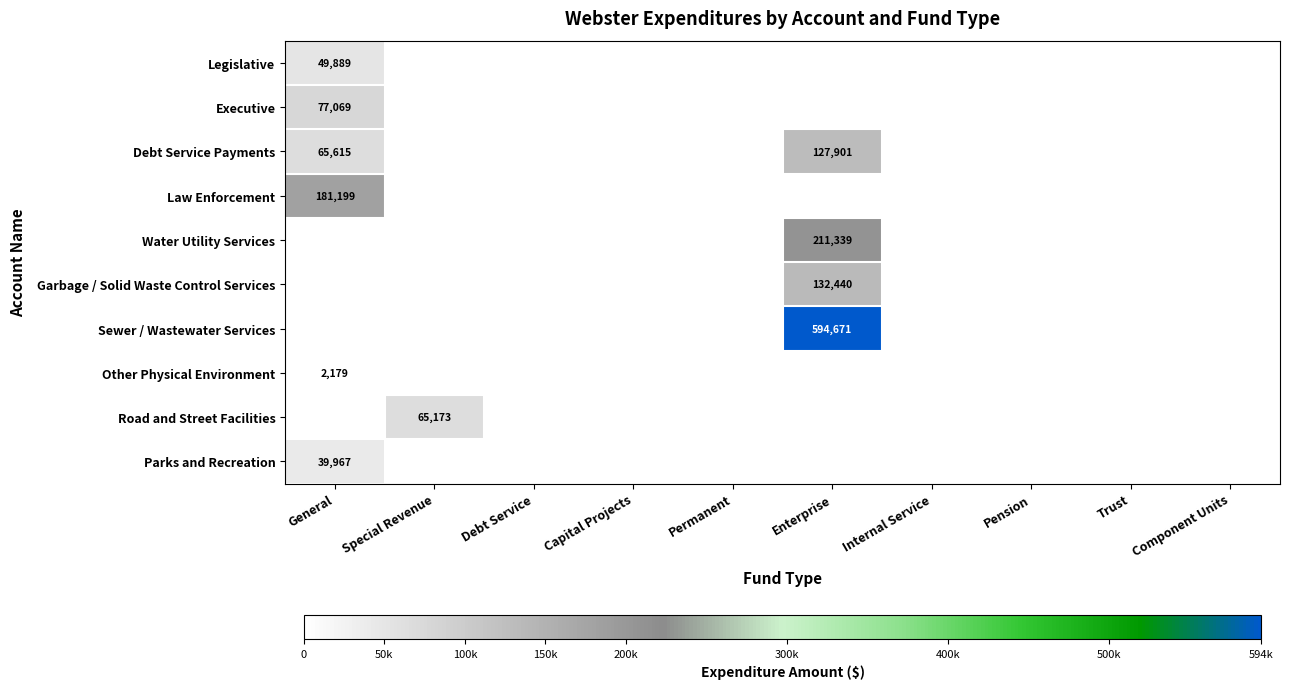

What is the total value across all series at General?

415918